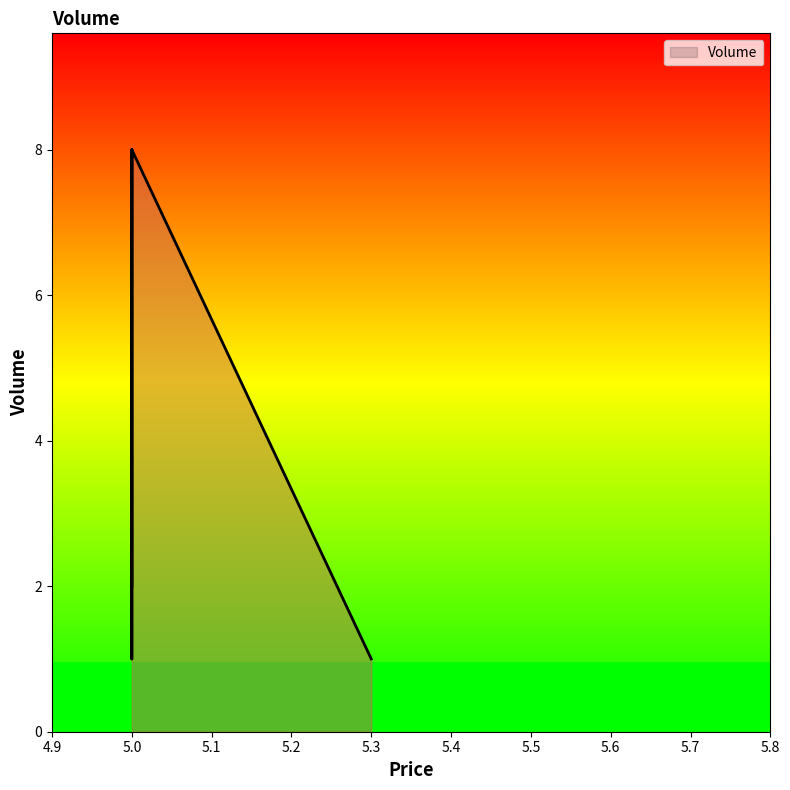

Which label corresponds to the smallest value in the chart?

5.3